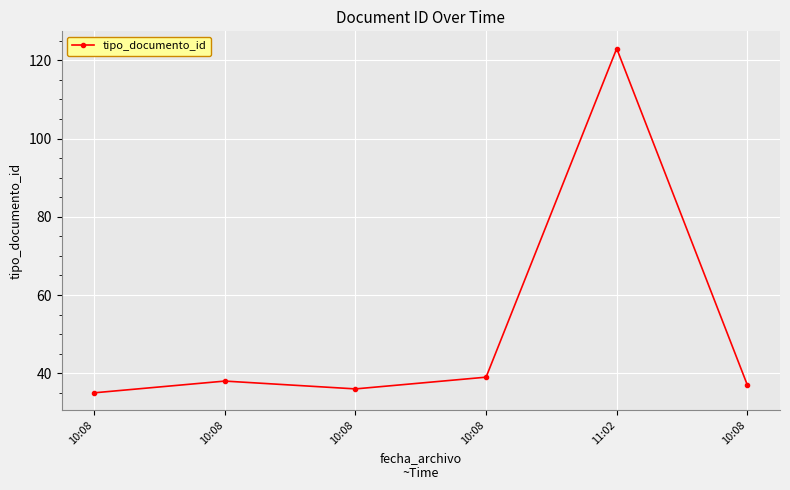

How many lines are shown in the chart?

1